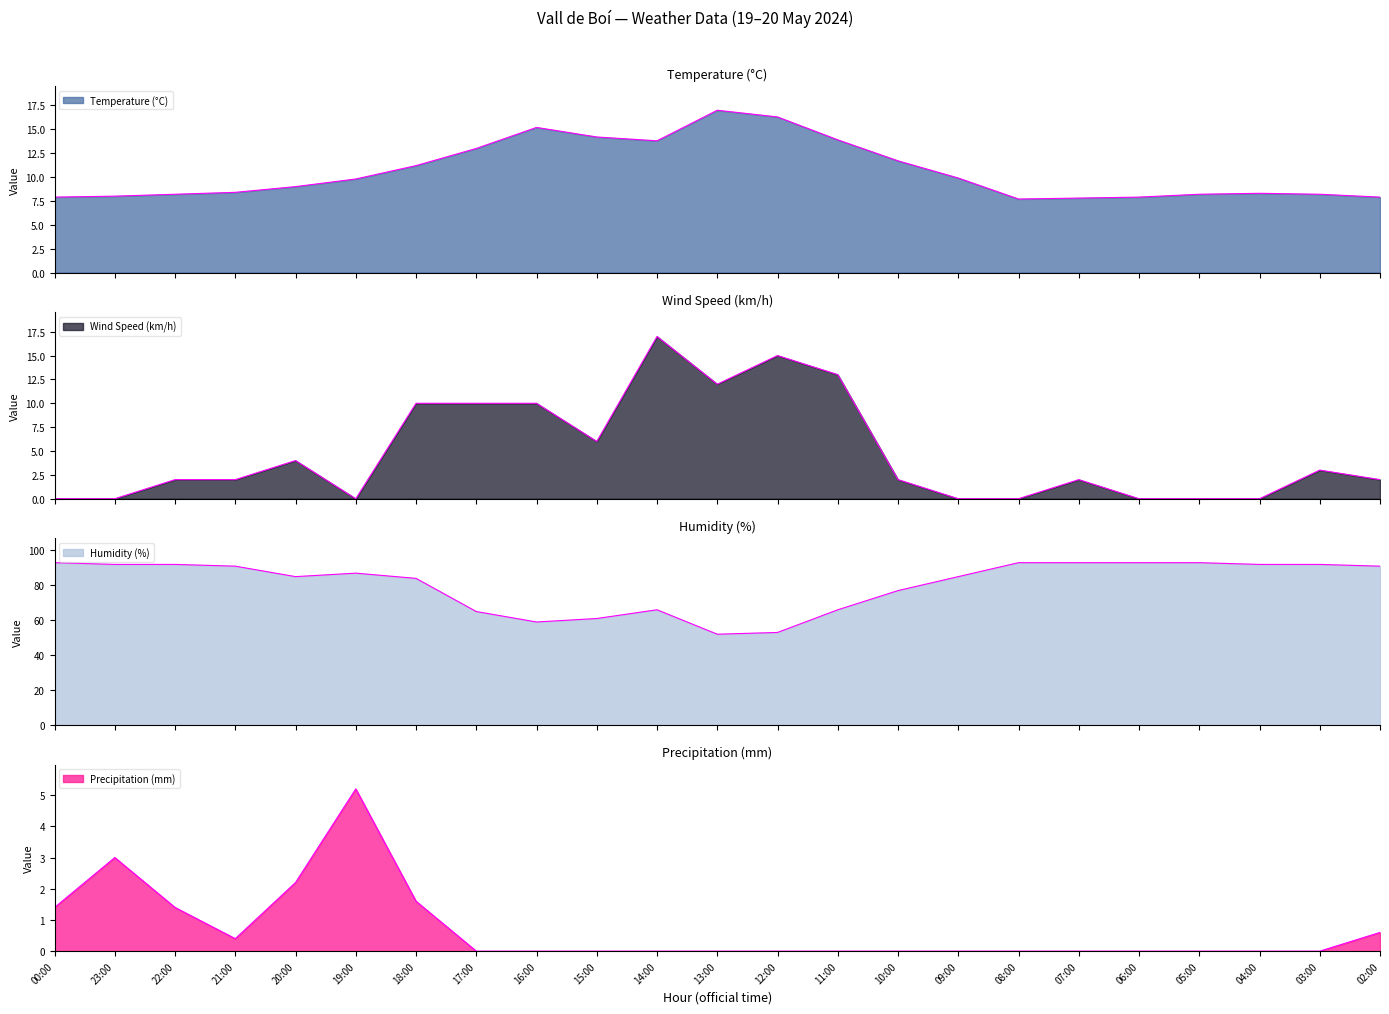

Which series changed the most between 23:00 and 19:00?

Humidity (%)